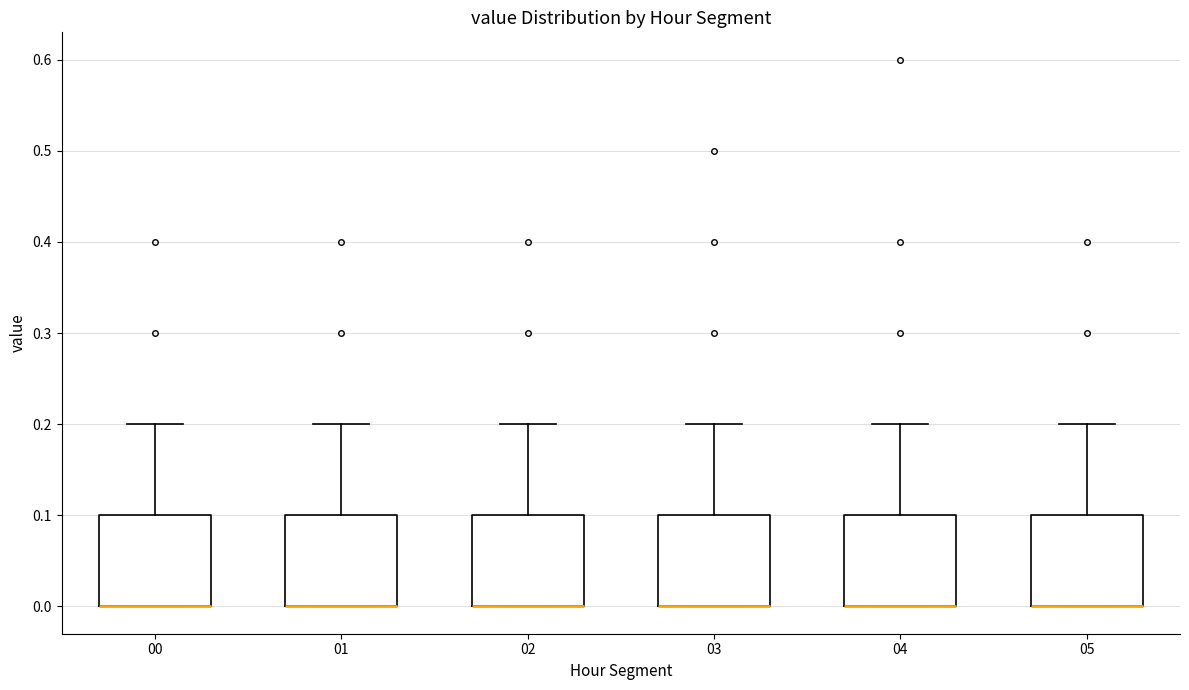

Reading left to right, read every box against the y-axis: the position of its median line, the range the box covers, and the ends of its whiskers. The values are not printed on the chart, so give them approximately, as read against the axis.

00: median 0.0 (drawn on the box's lower edge), box 0.0 to 0.1, whiskers 0.0 to 0.2
01: median 0.0 (drawn on the box's lower edge), box 0.0 to 0.1, whiskers 0.0 to 0.2
02: median 0.0 (drawn on the box's lower edge), box 0.0 to 0.1, whiskers 0.0 to 0.2
03: median 0.0 (drawn on the box's lower edge), box 0.0 to 0.1, whiskers 0.0 to 0.2
04: median 0.0 (drawn on the box's lower edge), box 0.0 to 0.1, whiskers 0.0 to 0.2
05: median 0.0 (drawn on the box's lower edge), box 0.0 to 0.1, whiskers 0.0 to 0.2